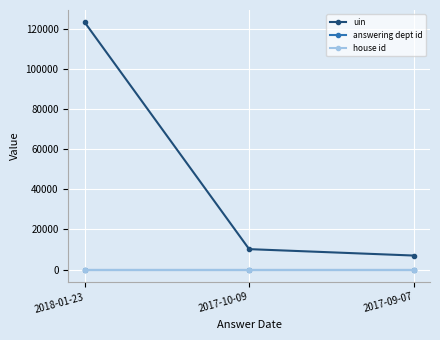

At how many categories does at least one series exceed 93775?

1